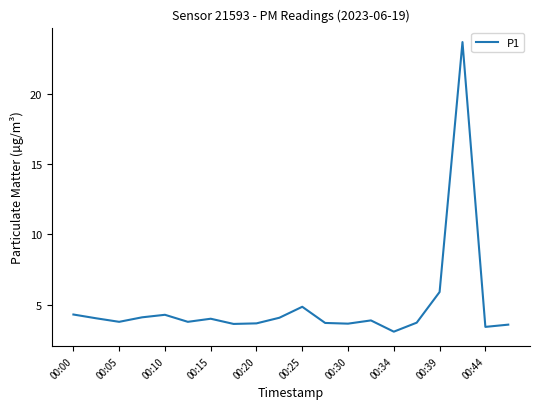

What is the smallest value displayed?

3.1